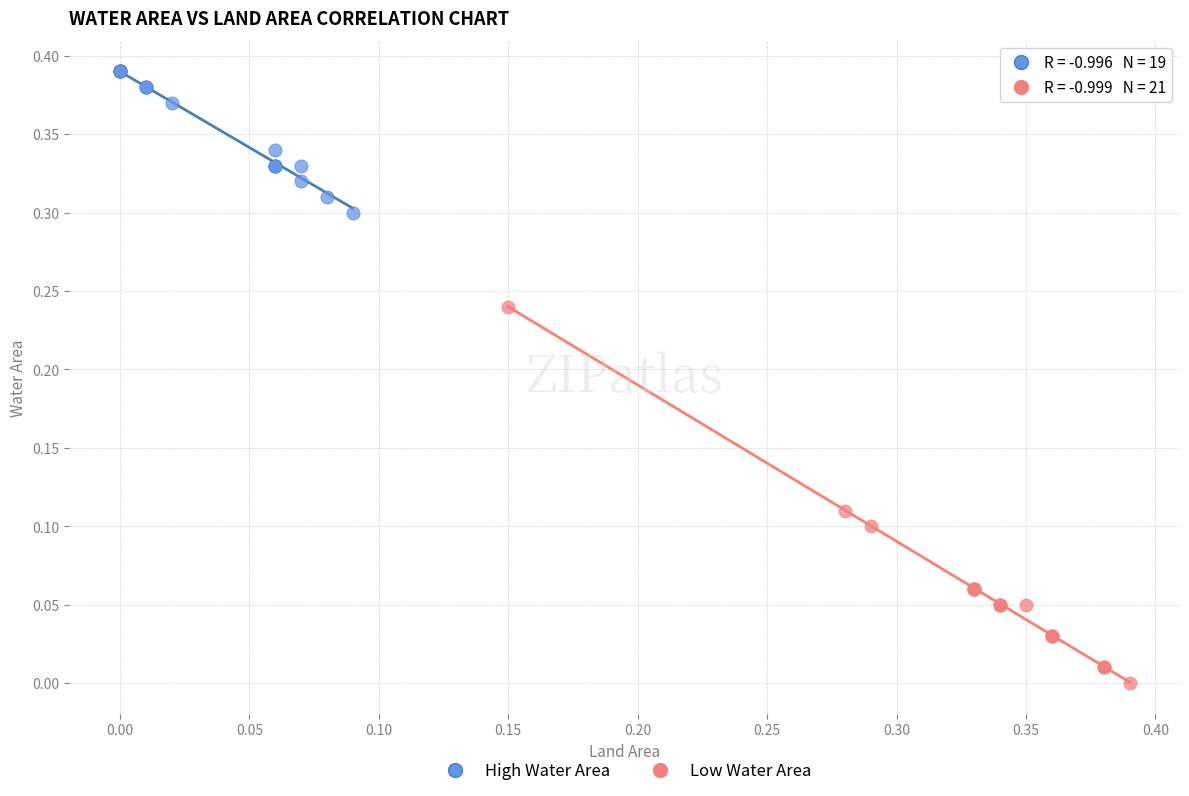

Which series contains the lowest Y value?

Low Water Area